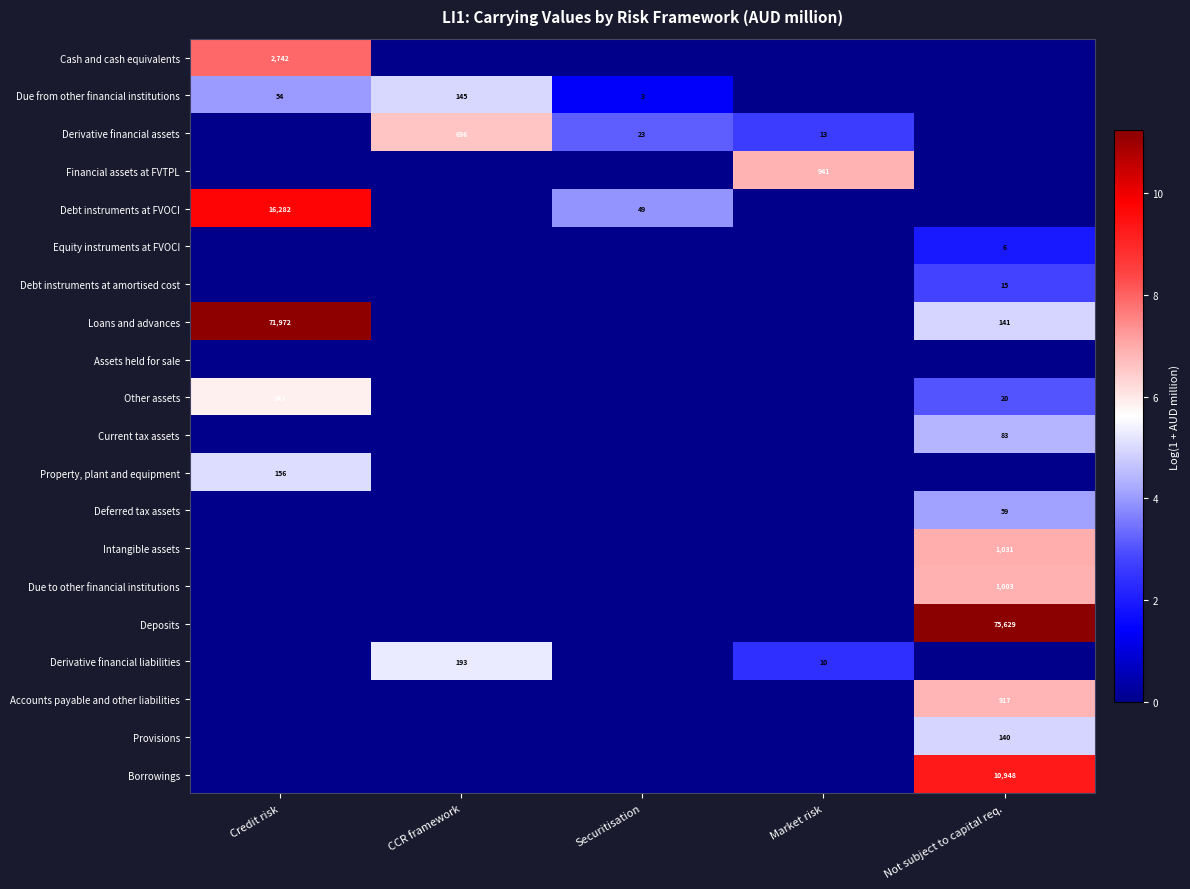

At which category is the sum across all series the highest?

Not subject to capital req.